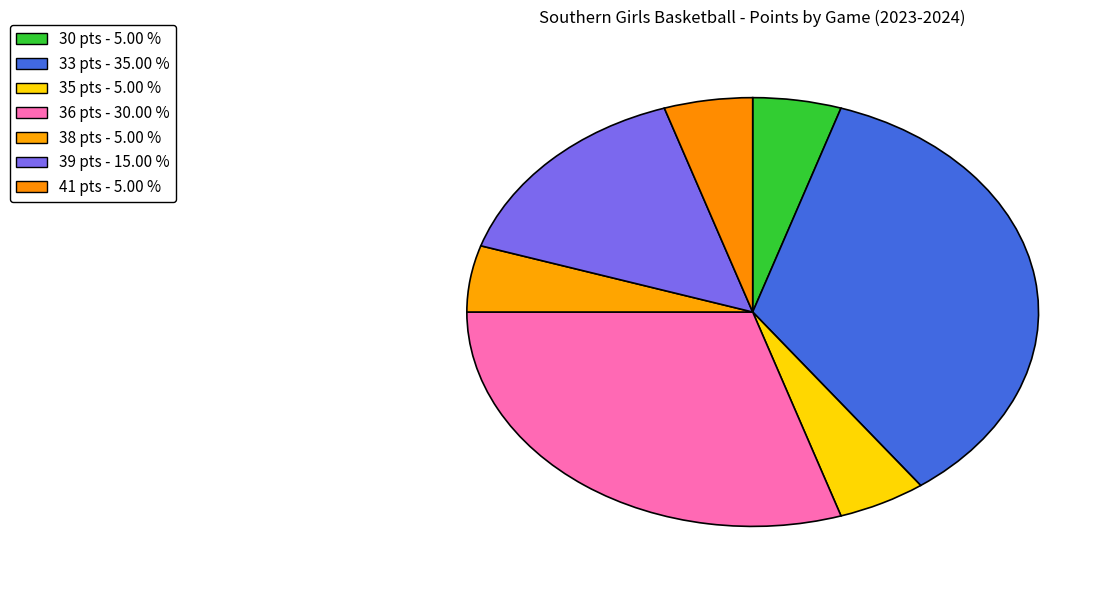

Count the number of slices in the pie.

7